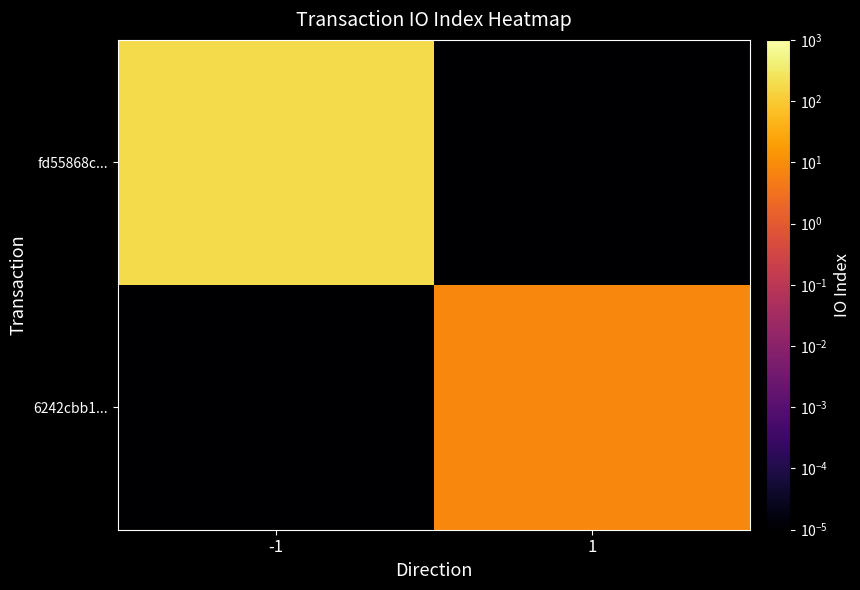

Which series has the largest total across all categories?

fd55868c...